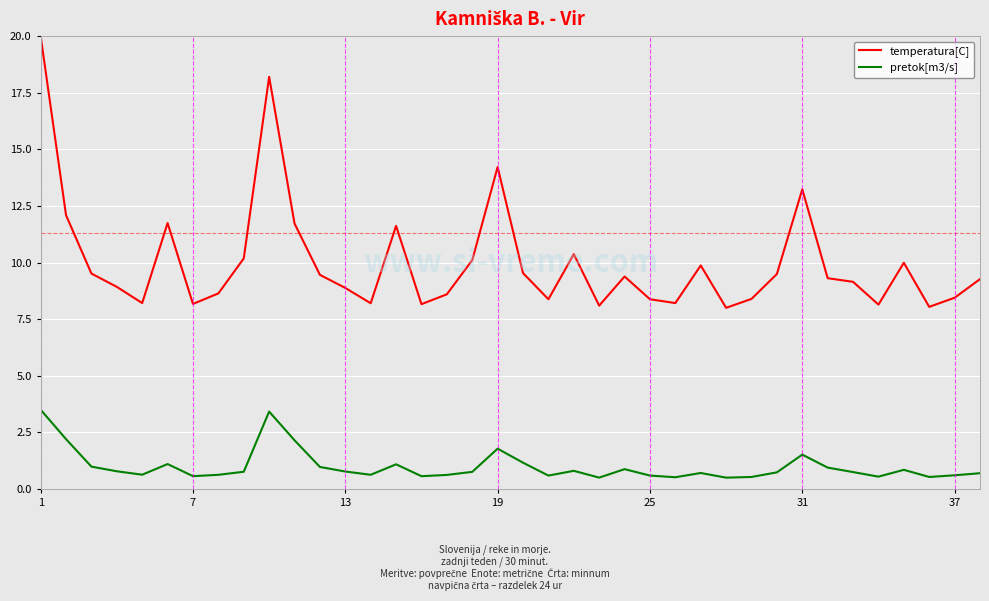

List the series in order of their overall mean, lowest first.

pretok[m3/s], temperatura[C]